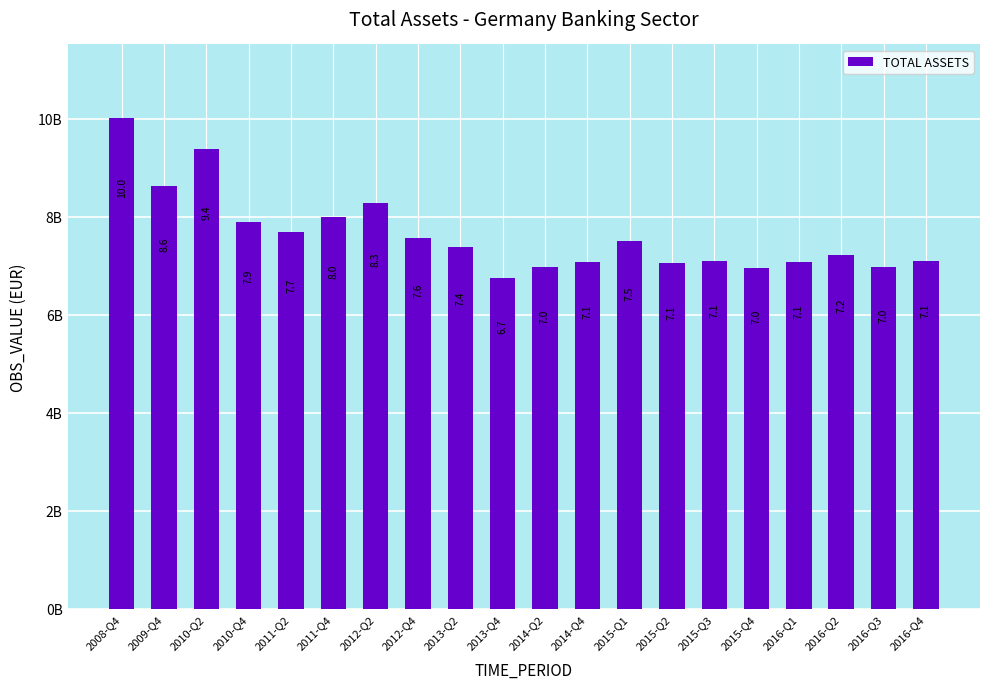

Reading left to right, transcribe all the data shown in this chart.

2008-Q4=10009816995	2009-Q4=8628090717	2010-Q2=9382680613	2010-Q4=7896765990	2011-Q2=7674388166	2011-Q4=7995668140	2012-Q2=8285347108	2012-Q4=7566312268	2013-Q2=7382438676	2013-Q4=6735372063	2014-Q2=6960453591	2014-Q4=7062300873	2015-Q1=7498132464	2015-Q2=7052667805	2015-Q3=7099568058	2015-Q4=6954899999	2016-Q1=7075873353	2016-Q2=7211168938	2016-Q3=6971827447	2016-Q4=7083596773